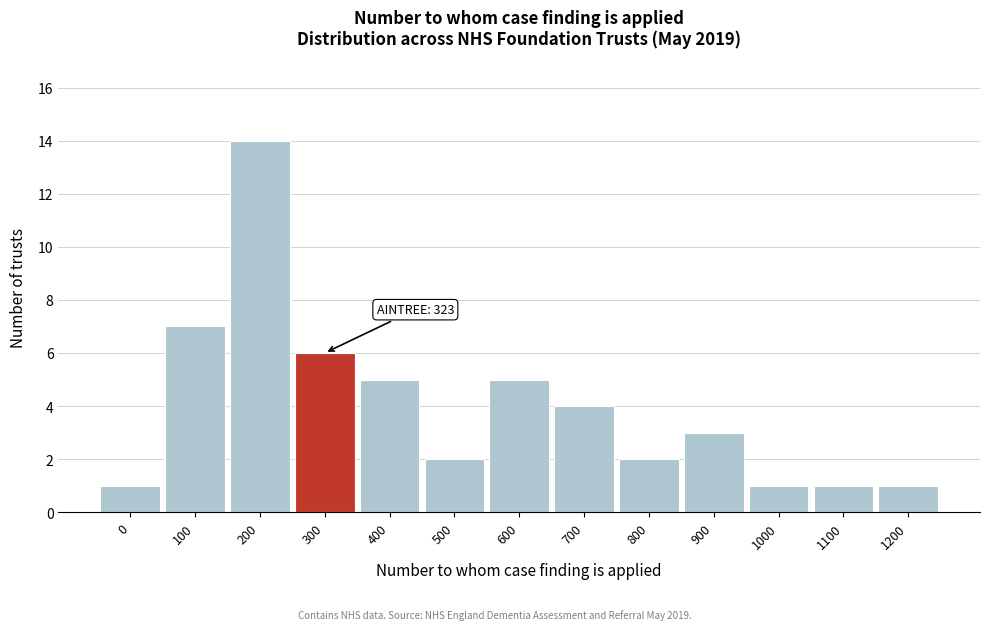

Reading left to right, extract all data points from this chart.

0=1	100=7	200=14	300=6	400=5	500=2	600=5	700=4	800=2	900=3	1000=1	1100=1	1200=1